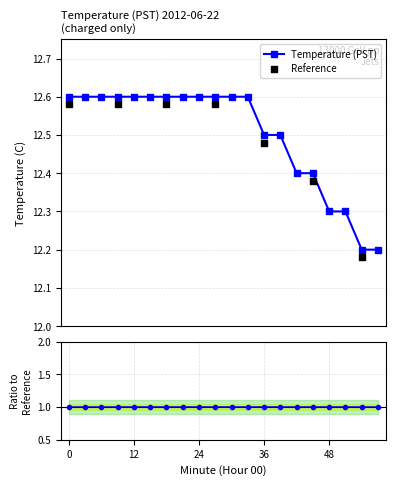

What are all the series names shown in the legend?

Temperature (PST), Reference